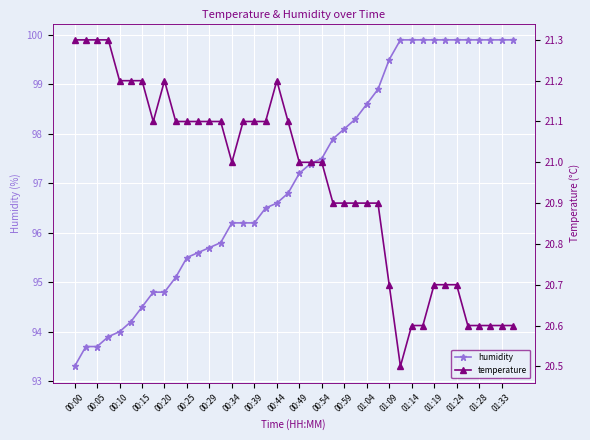

True or false: humidity and temperature cross at least once.

False